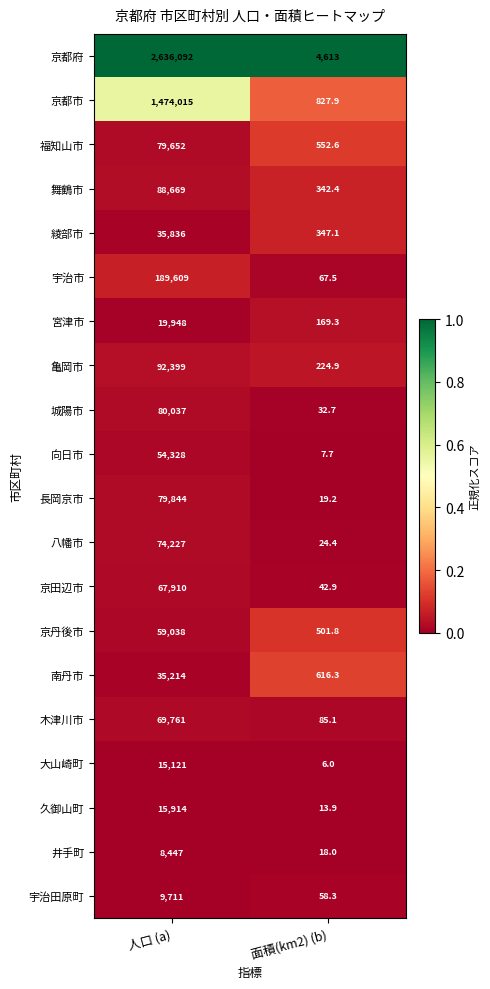

What is the difference between the highest and lowest values at 面積(km2) (b)?

4607.0